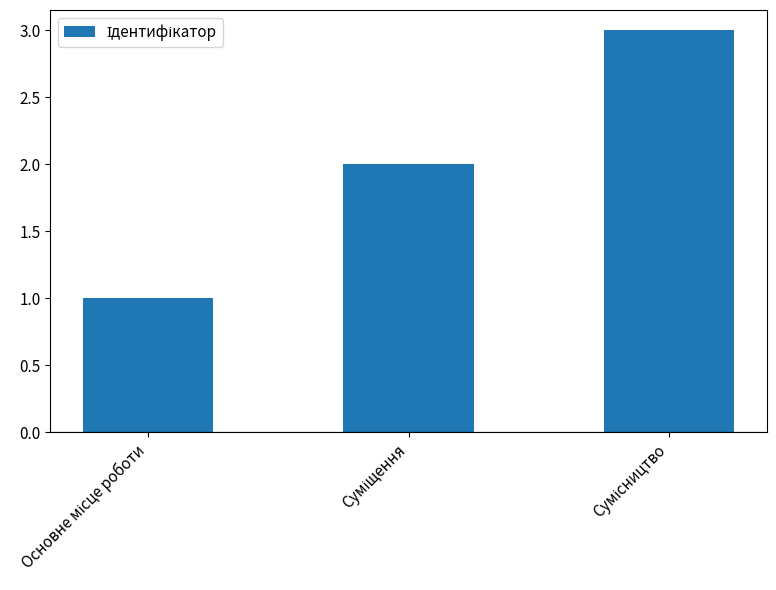

What is the sum of all values?

6